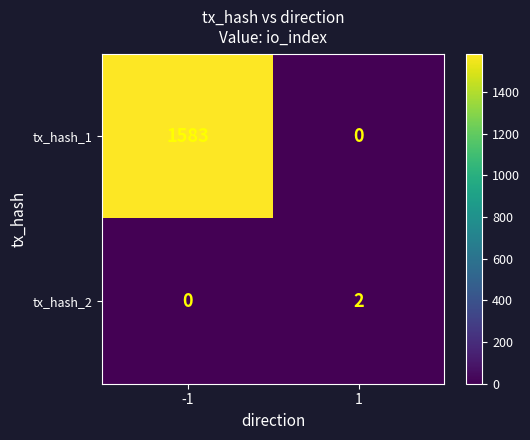

The tx_hash_1 series shows 1583 at -1. True or false?

True